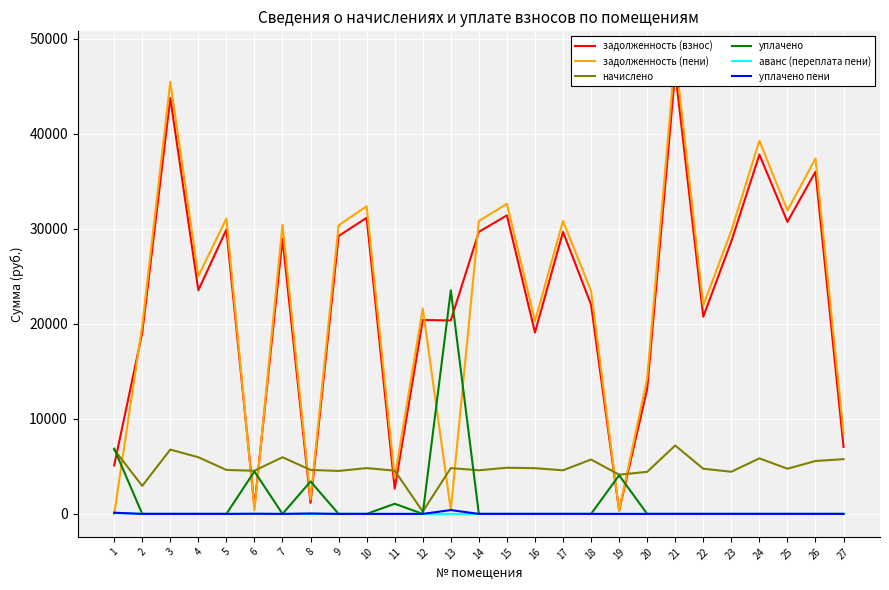

The value of начислено at 15 is 4857.6. True or false?

True